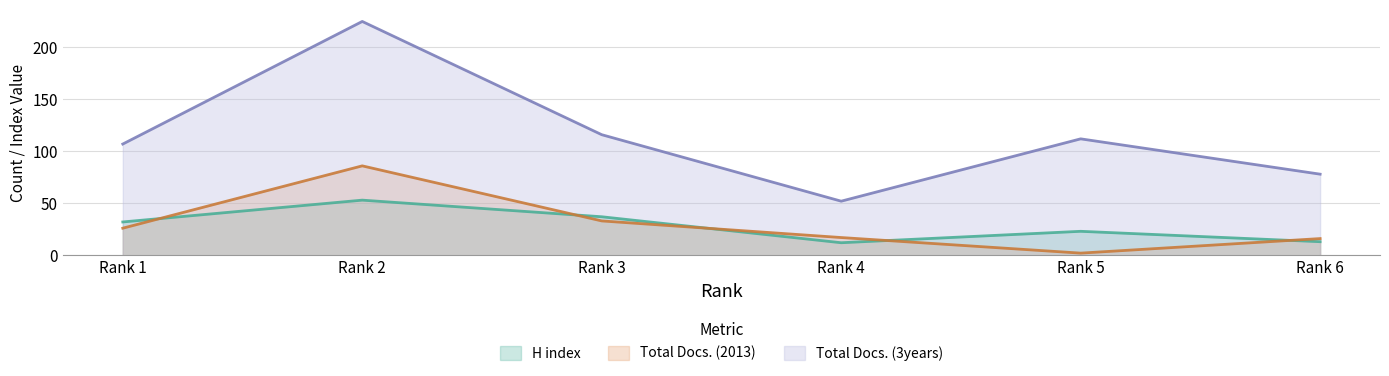

Reading right to left, what are all the values shown in this chart?

H index: Rank 6=13	Rank 5=23	Rank 4=12	Rank 3=37	Rank 2=53	Rank 1=32
Total Docs. (2013): Rank 6=16	Rank 5=2	Rank 4=17	Rank 3=33	Rank 2=86	Rank 1=26
Total Docs. (3years): Rank 6=78	Rank 5=112	Rank 4=52	Rank 3=116	Rank 2=225	Rank 1=107